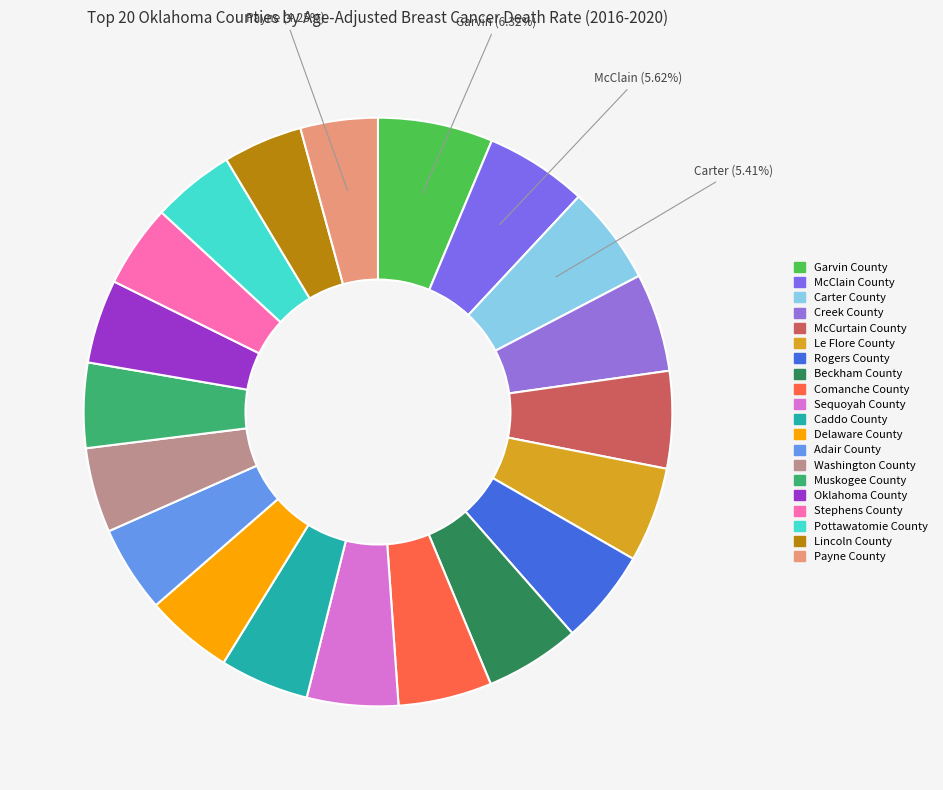

How many segments does this pie chart have?

20